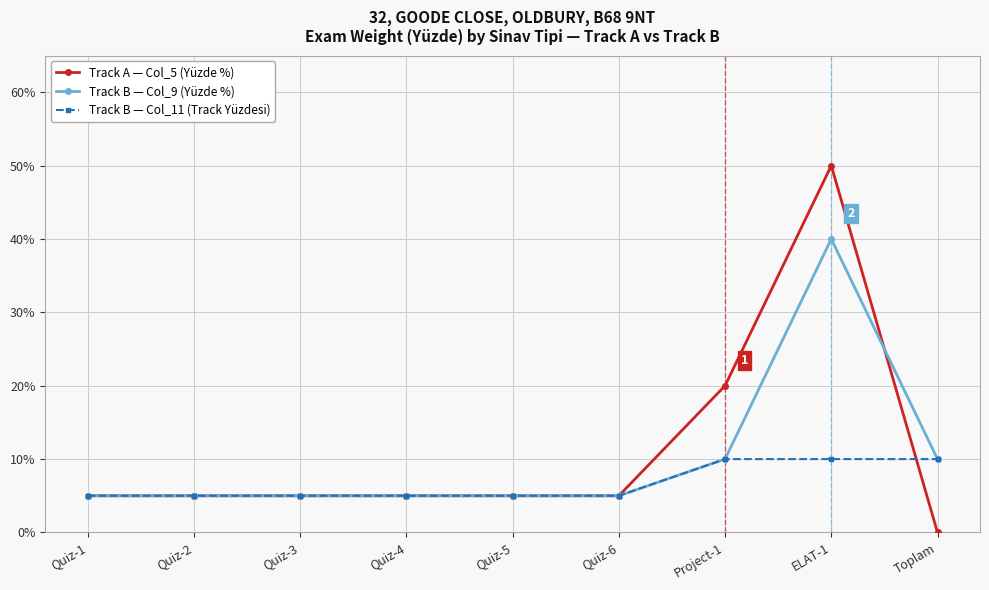

Is this an area chart (filled region under the line)?

No